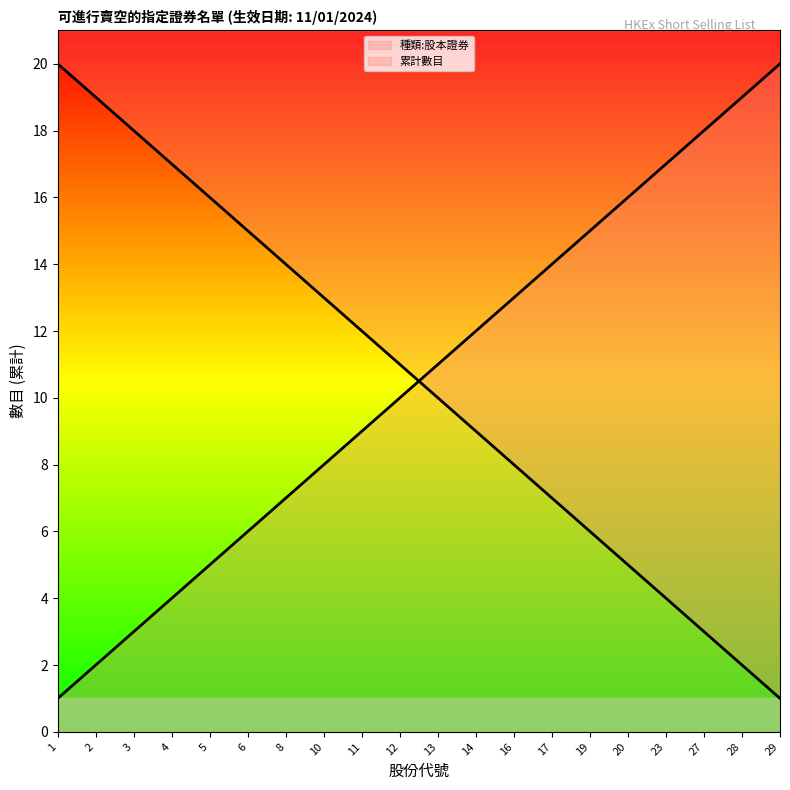

Where is 種類:股本證券 nearest to the value 10?

13